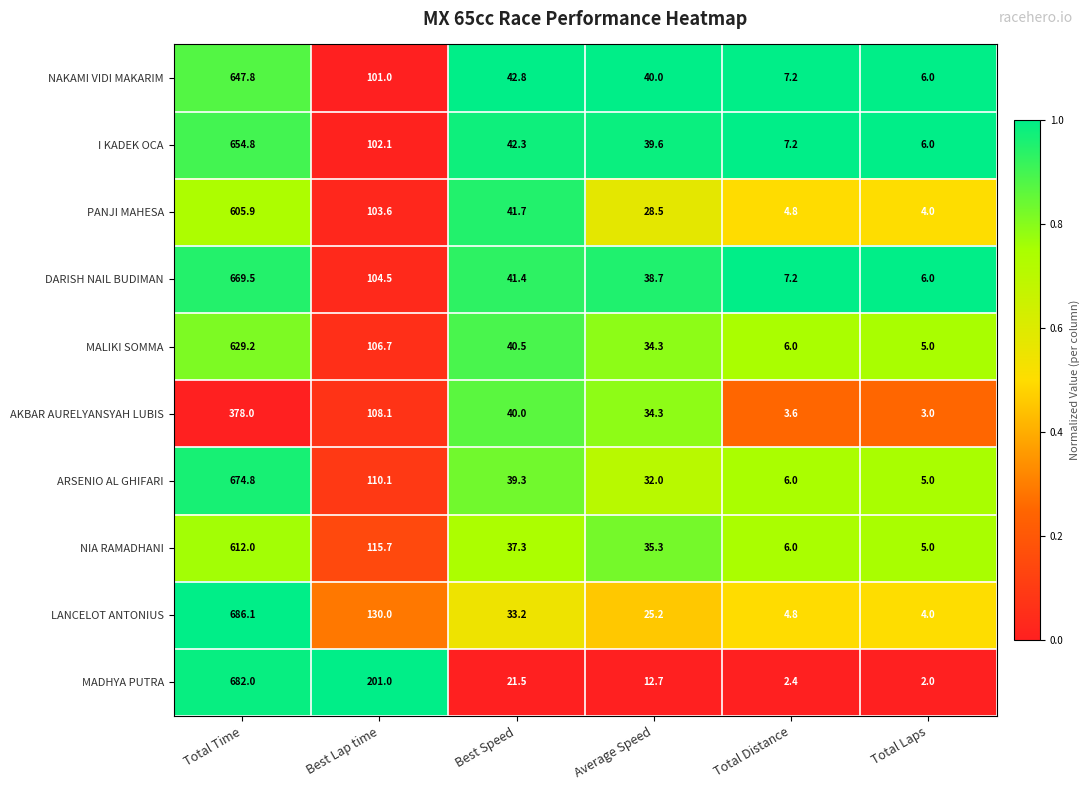

Rank the categories by PANJI MAHESA value from highest to lowest.

Total Time, Best Lap time, Best Speed, Average Speed, Total Distance, Total Laps